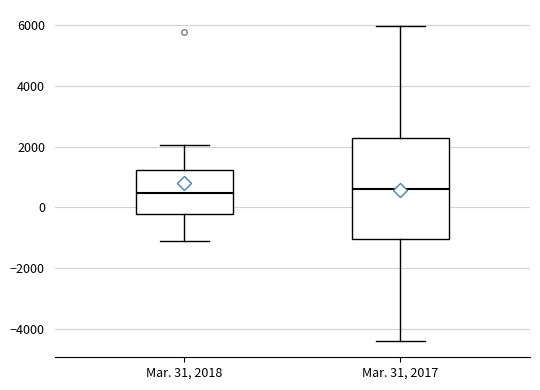

Reading left to right, transcribe this box plot: for each box, give where its median line is, the range the box spans, and where its two whiskers end, as read against the y-axis. The values are not printed on the chart, so give them approximately, as read against the axis.

Mar. 31, 2018: median 400, box -200 to 1200, whiskers -1200 to 2000
Mar. 31, 2017: median 600, box -1000 to 2200, whiskers -4400 to 6000